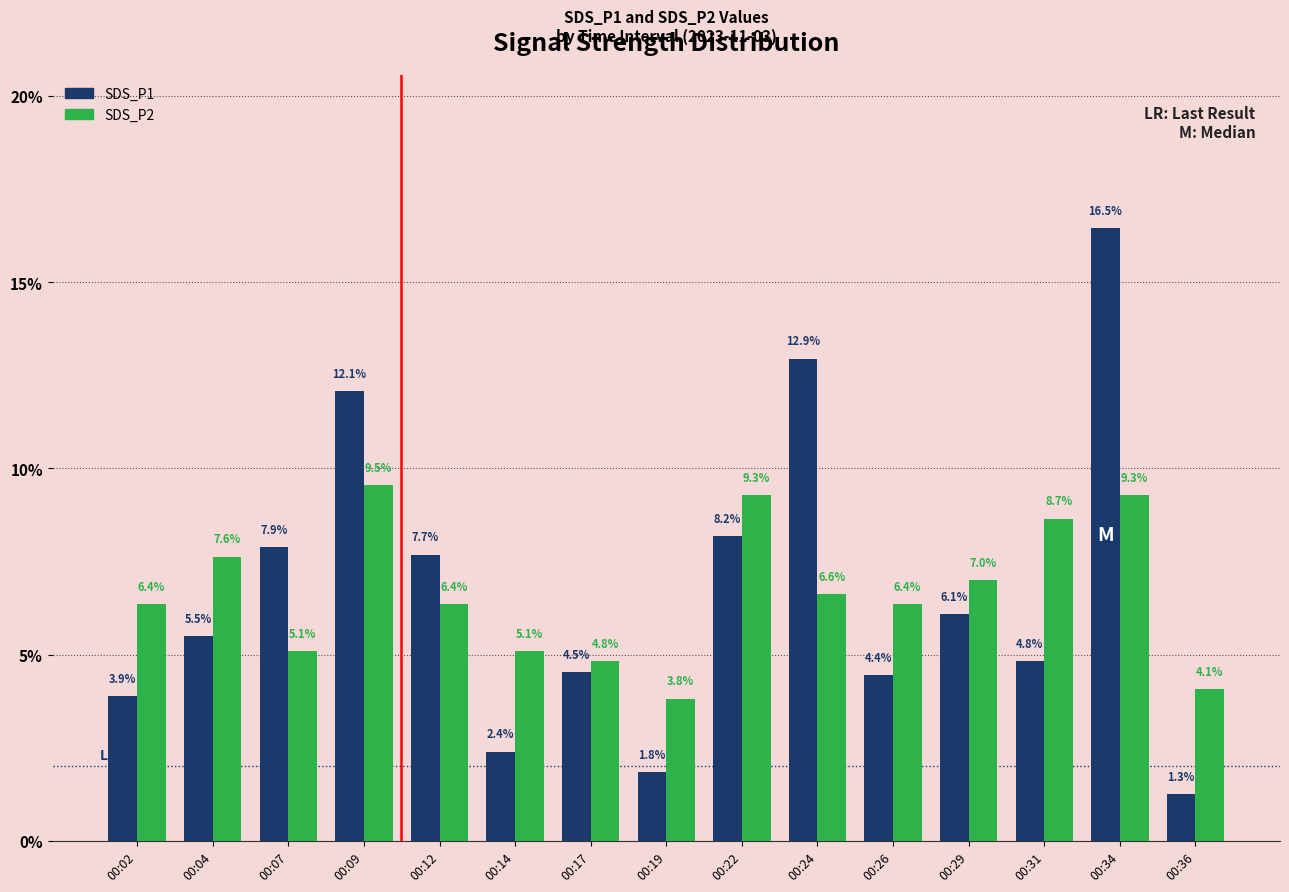

List the series in order of their peak value, lowest first.

SDS_P2, SDS_P1